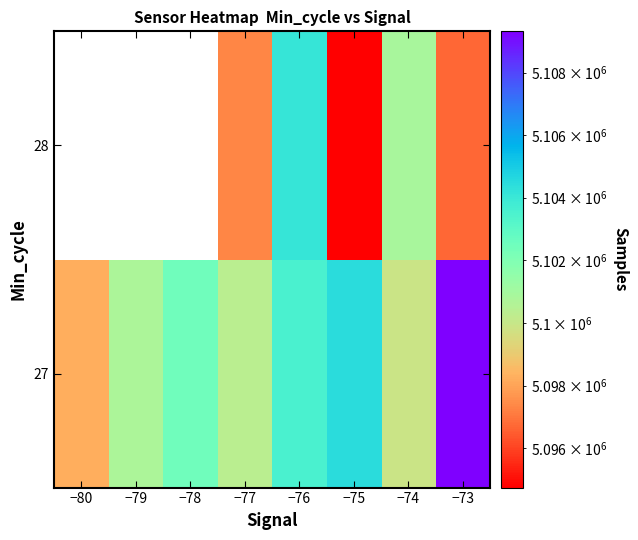

What is the spread (max minus min) of values at −79?

5100724.0